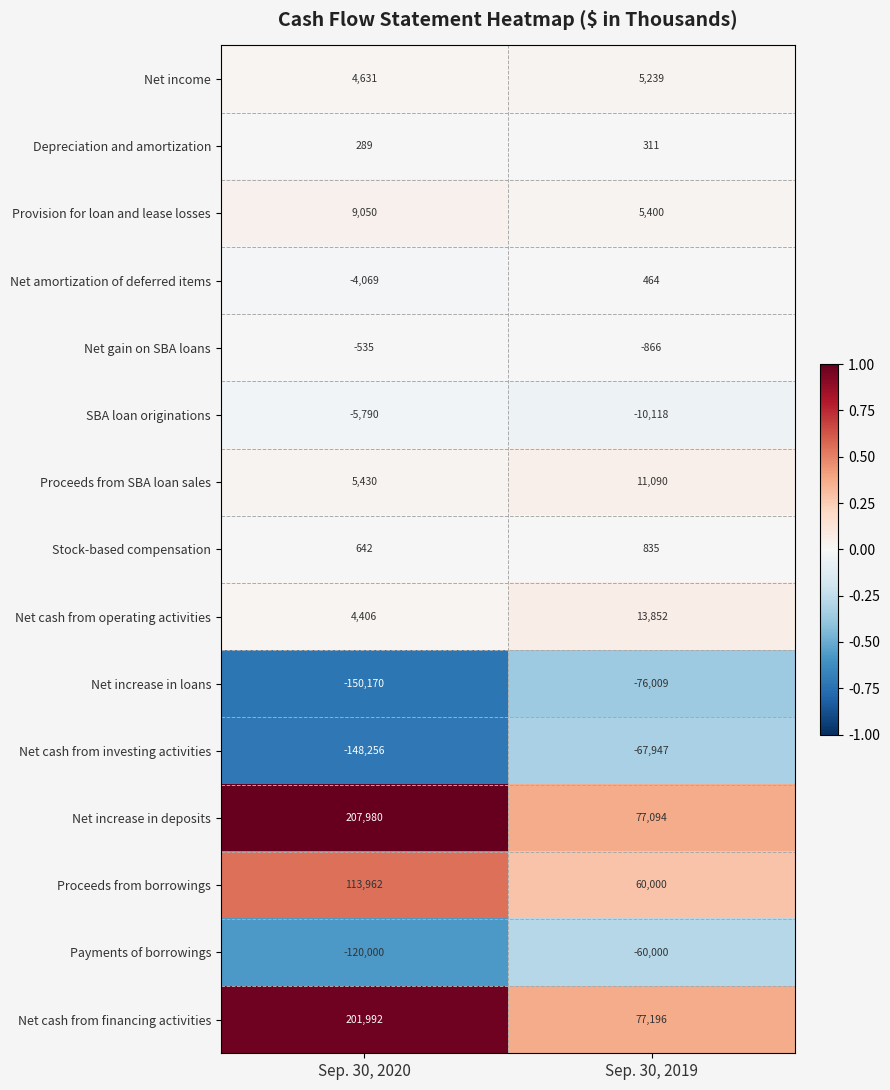

Which series has the largest total across all categories?

Net increase in deposits